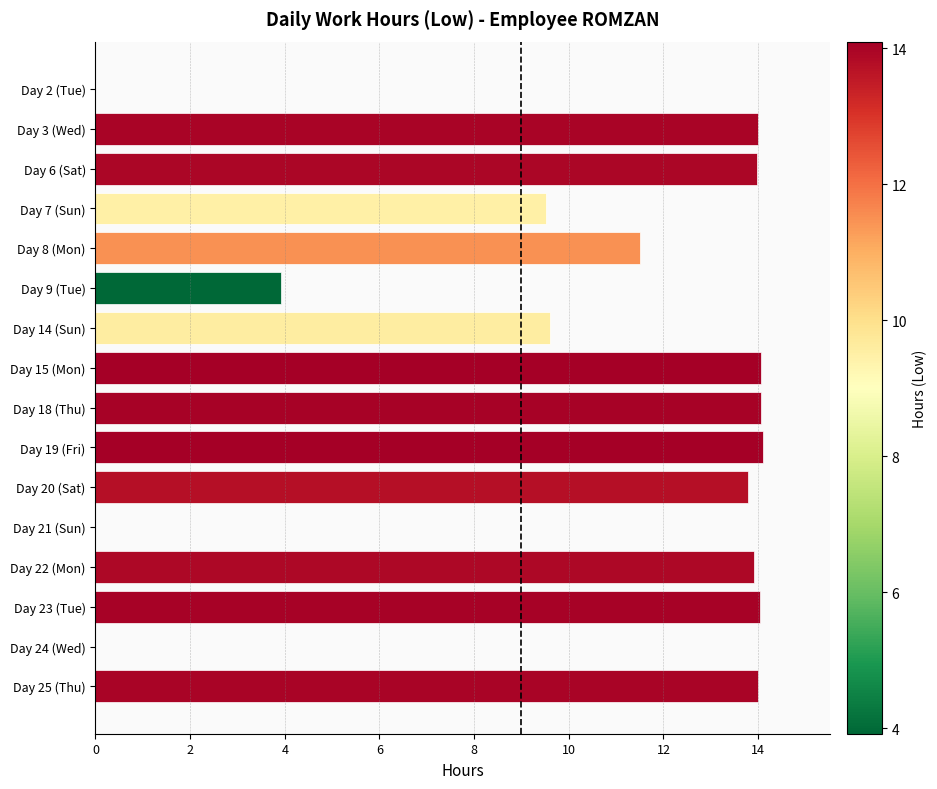

Between Day 14 (Sun) and Day 2 (Tue), which is larger?

Day 14 (Sun)